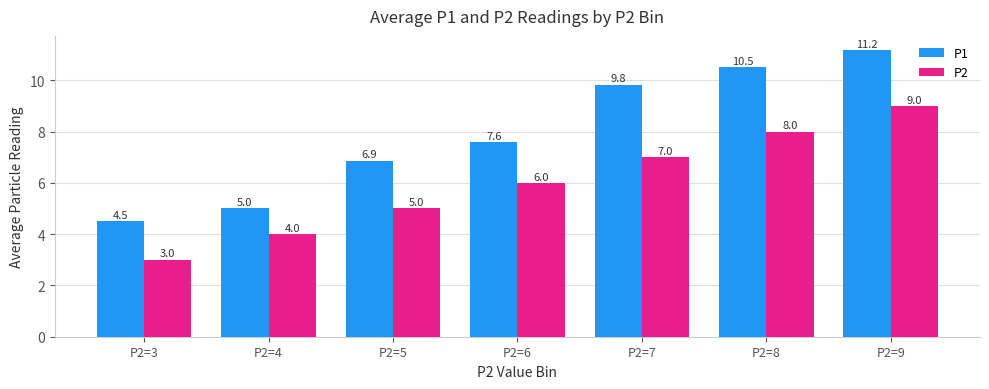

Where does the P1 series first go above 7?

P2=6